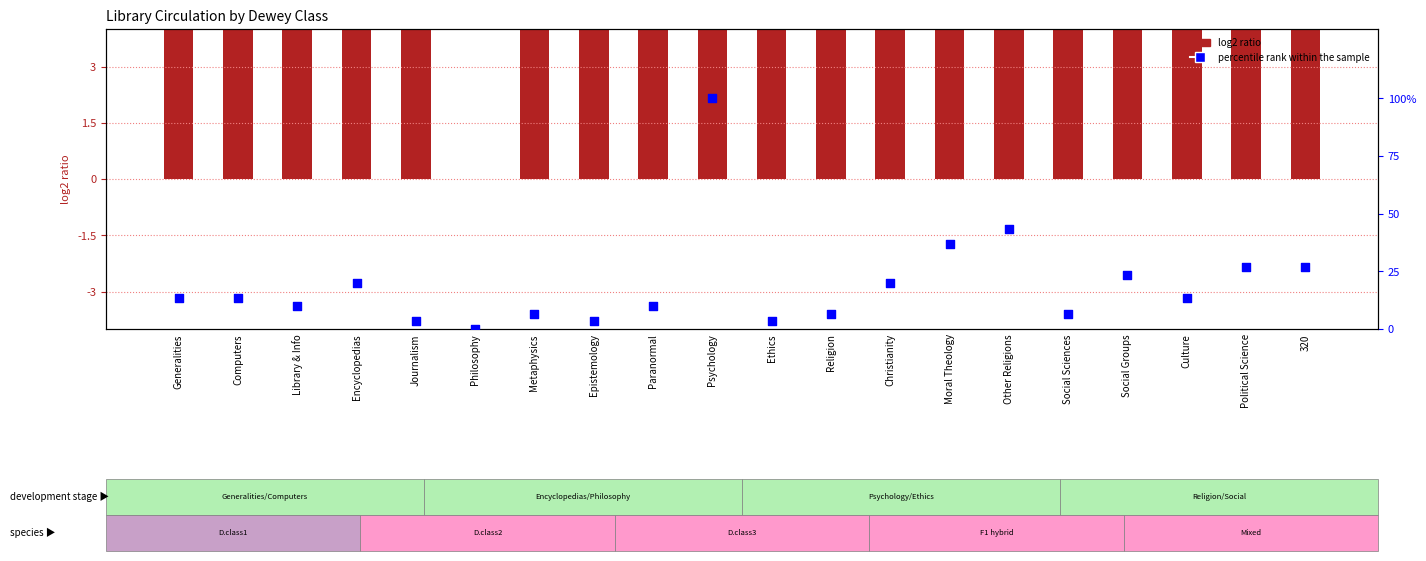

At which category is the sum across all series the highest?

Psychology